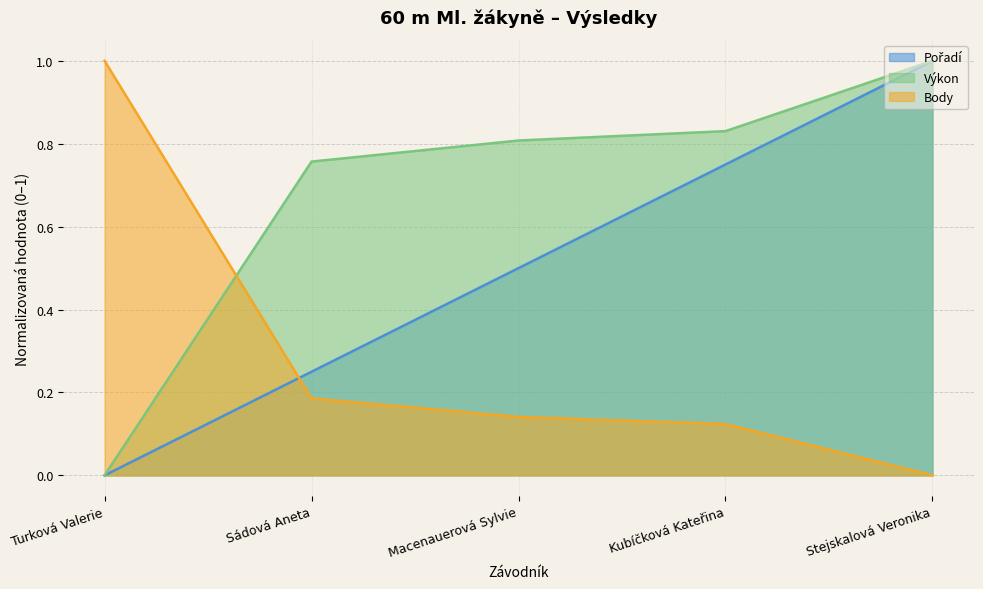

The Pořadí series shows 0.0 at Turková Valerie. True or false?

True